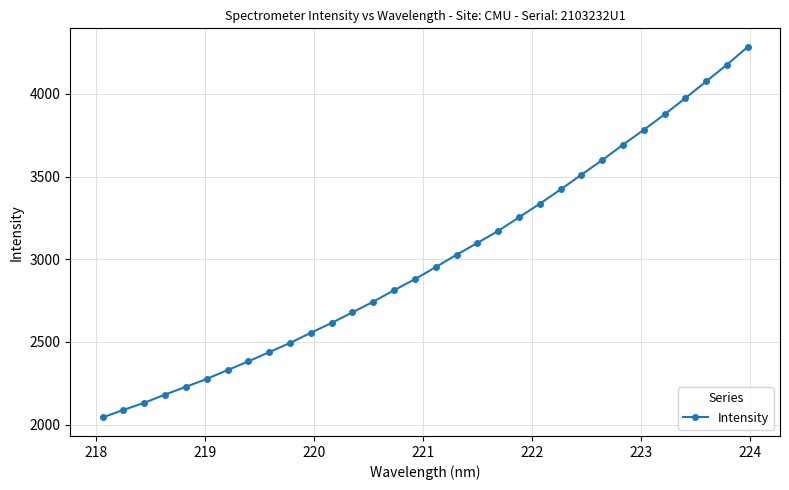

What is the value of the 24th point from the left?

3511.1